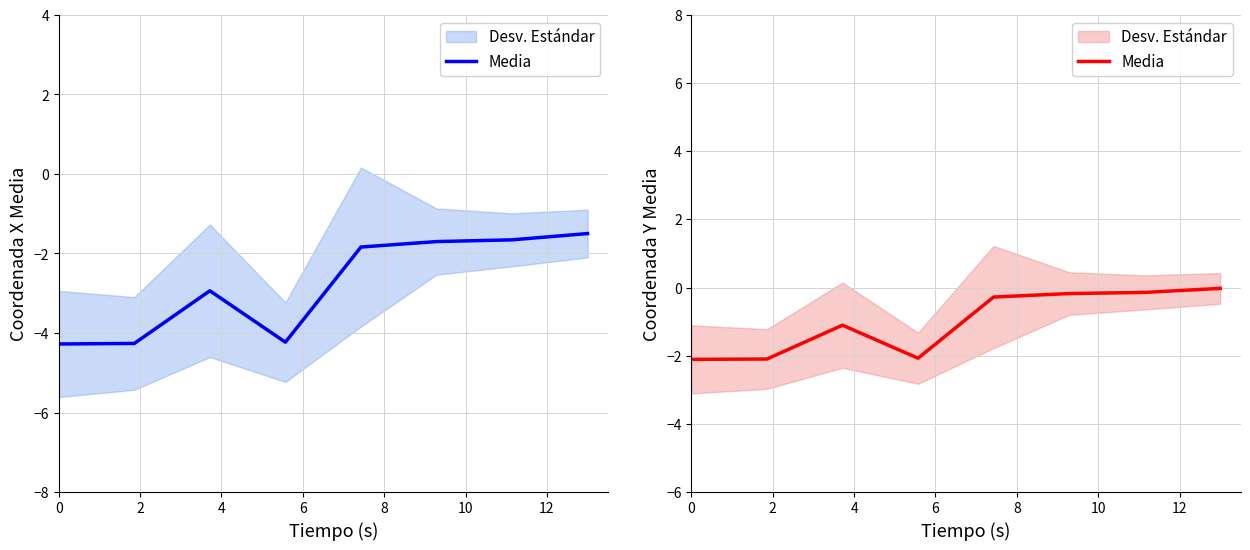

How many interior local peaks (higher than both neighbors) does the data have?

1